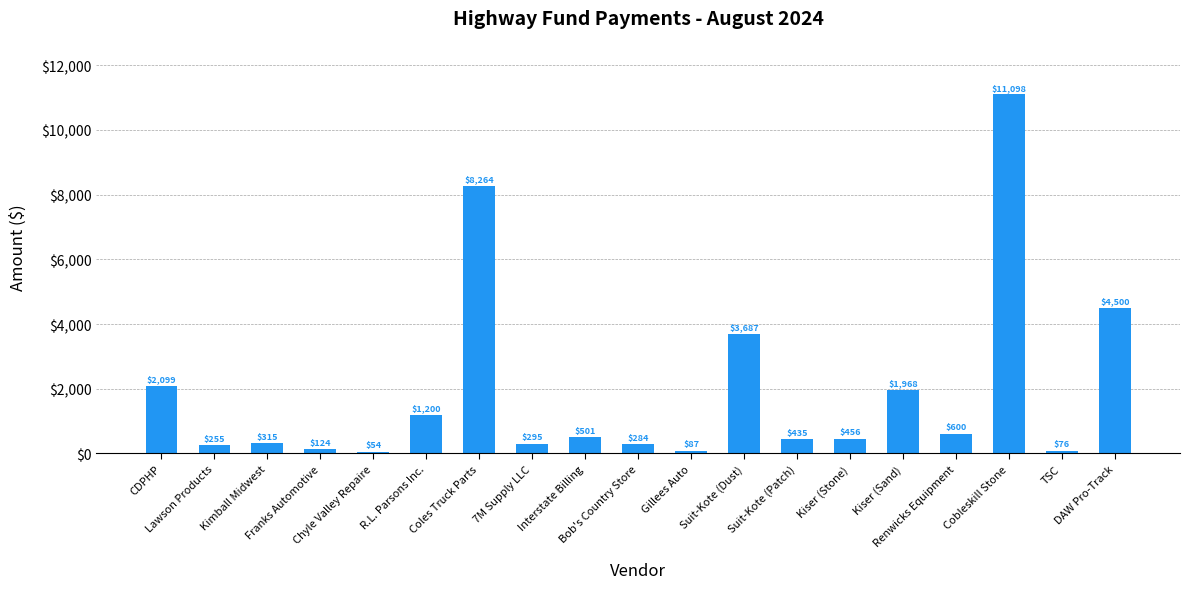

List the labels in order of value, smallest first.

Chyle Valley Repaire, TSC, Gillees Auto, Franks Automotive, Lawson Products, Bob's Country Store, 7M Supply LLC, Kimball Midwest, Suit-Kote (Patch), Kiser (Stone), Interstate Billing, Renwicks Equipment, R.L. Parsons Inc., Kiser (Sand), CDPHP, Suit-Kote (Dust), DAW Pro-Track, Coles Truck Parts, Cobleskill Stone